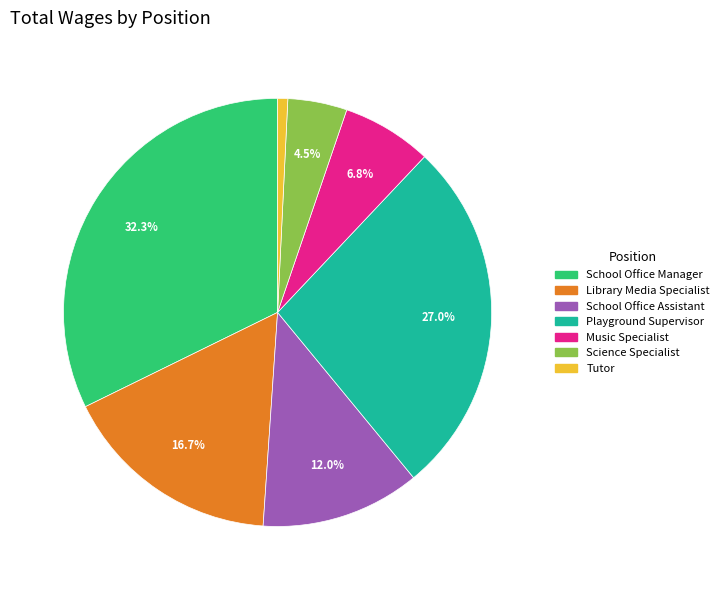

The Music Specialist slice represents 7% of the pie. True or false?

True